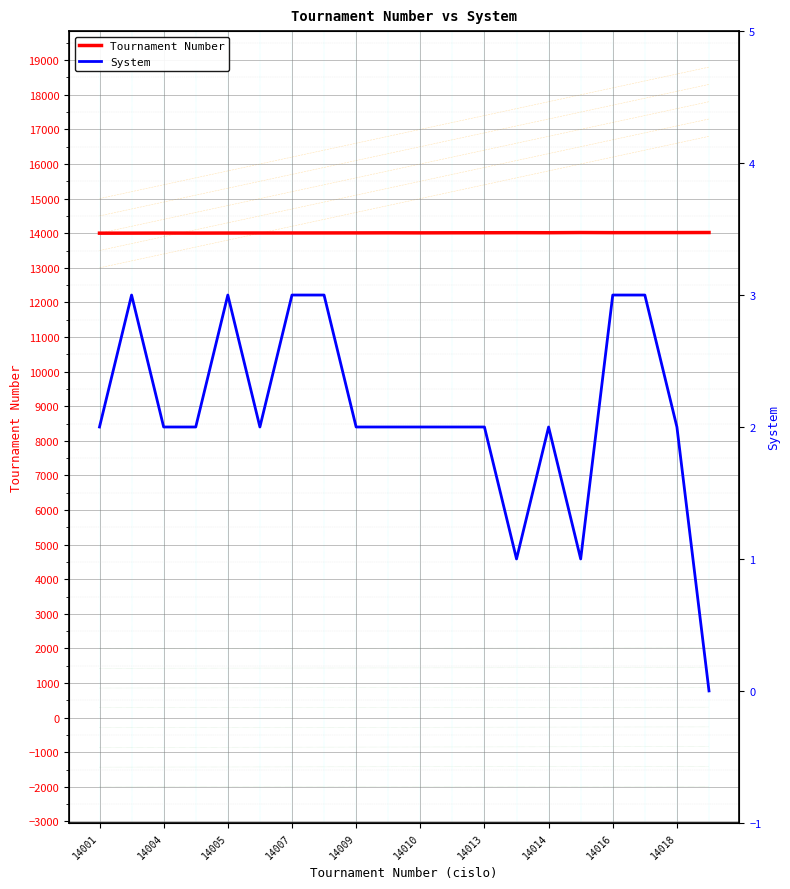

What is the value of the System point at the 16th from the left?

1